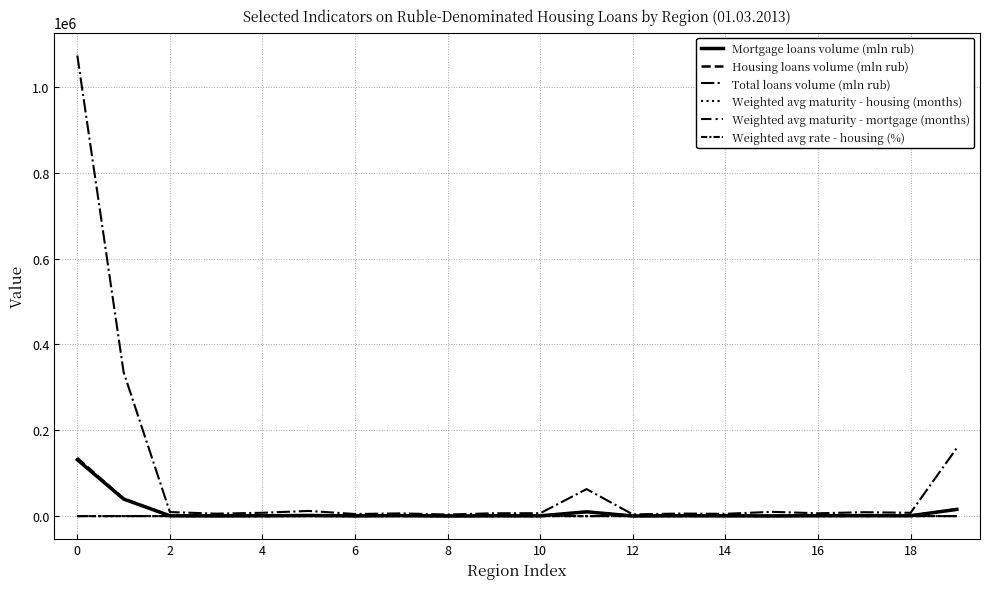

How many lines are shown in the chart?

6